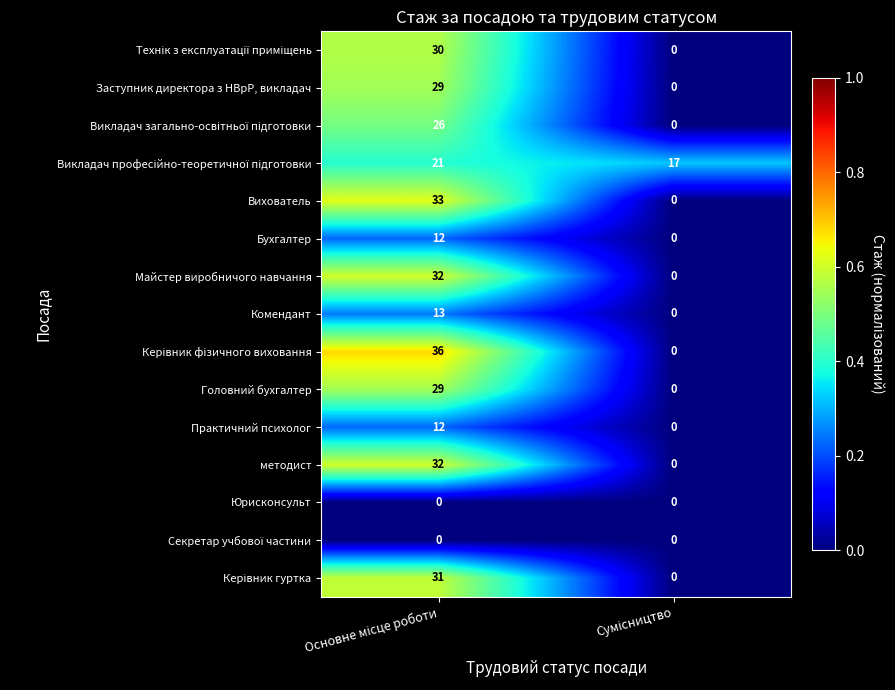

What is the sum of all Комендант values?

13